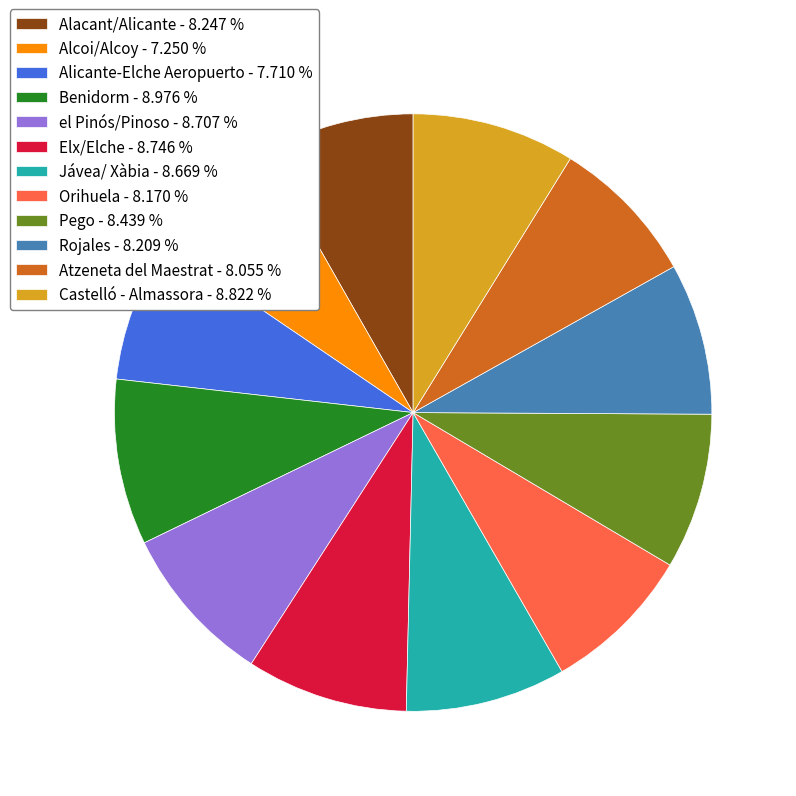

Does any single category account for the majority?

No